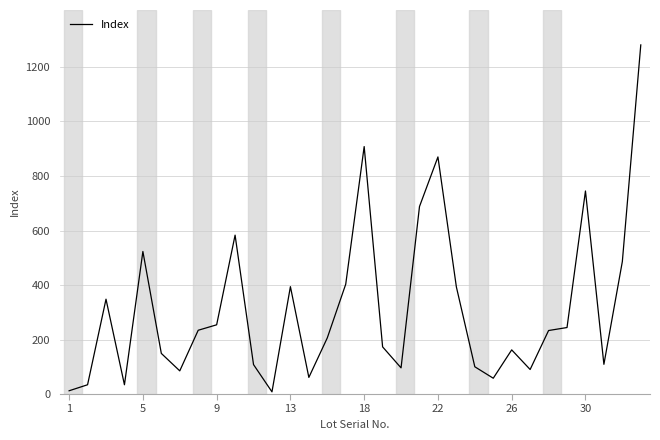

How many categories are shown in the chart?

32